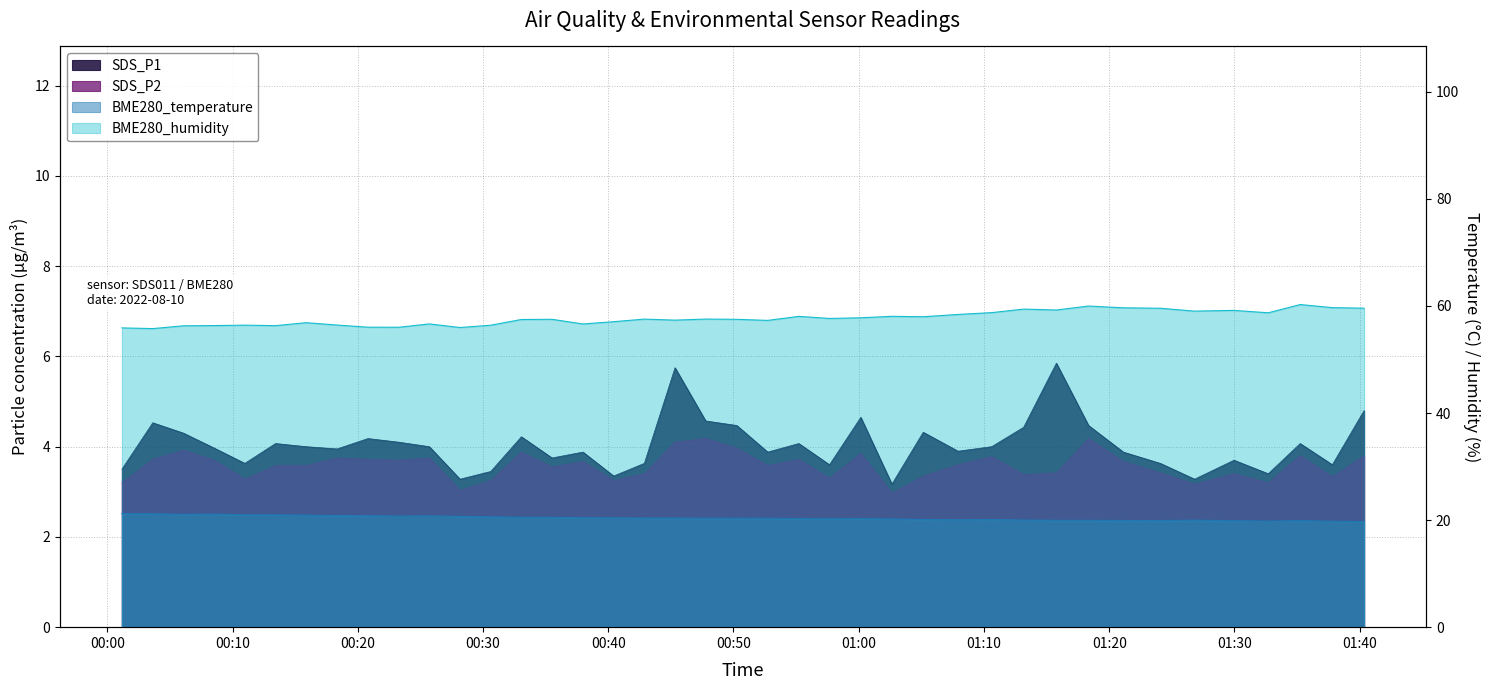

What is the smallest value displayed?

3.0